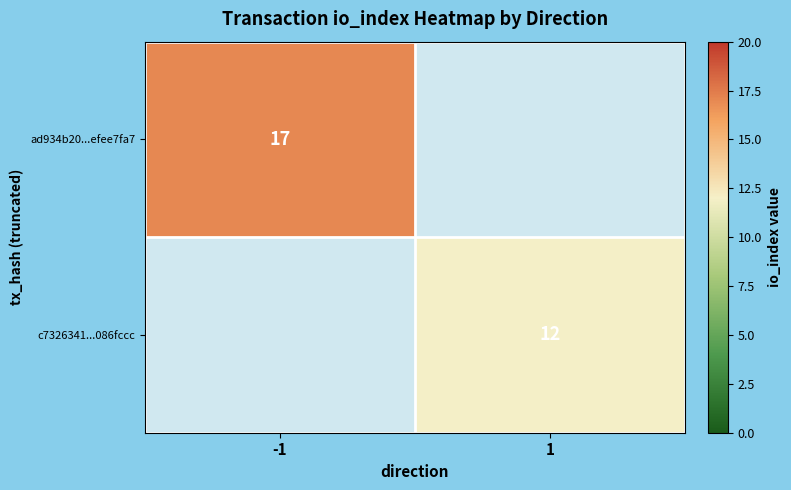

What is the smallest value displayed?

12.0